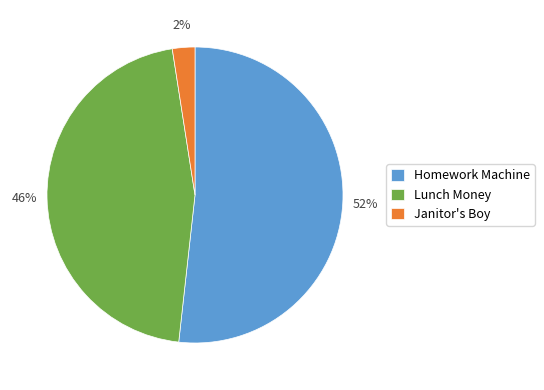

Does Homework Machine account for over 50% of the chart?

Yes